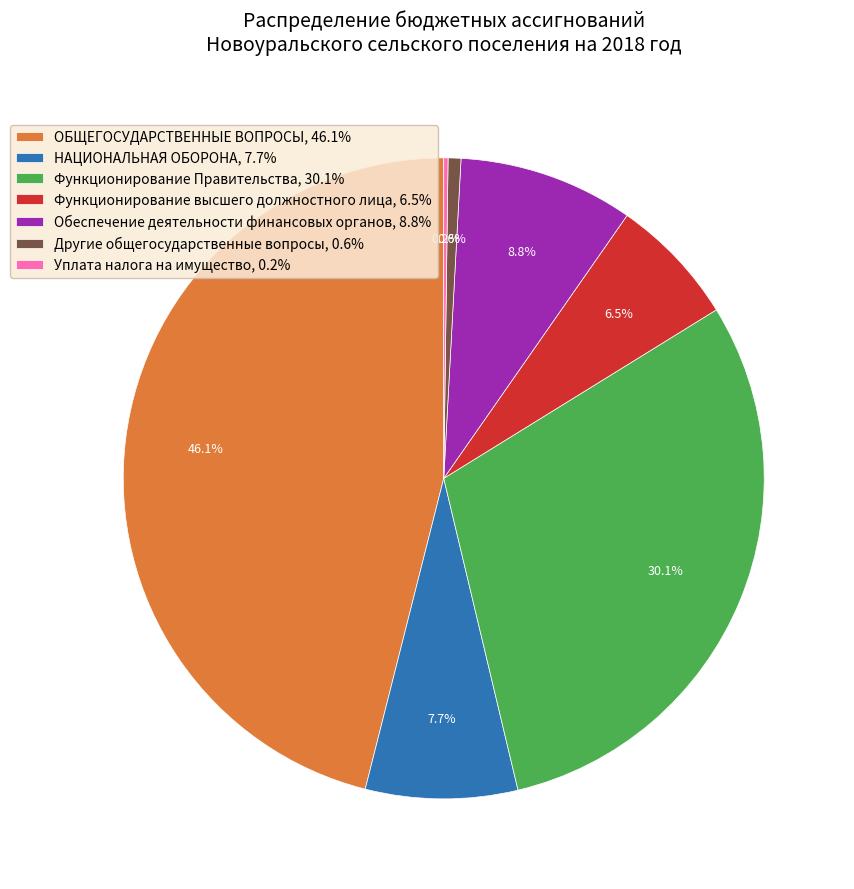

Does Функционирование высшего должностного лица account for over 50% of the chart?

No